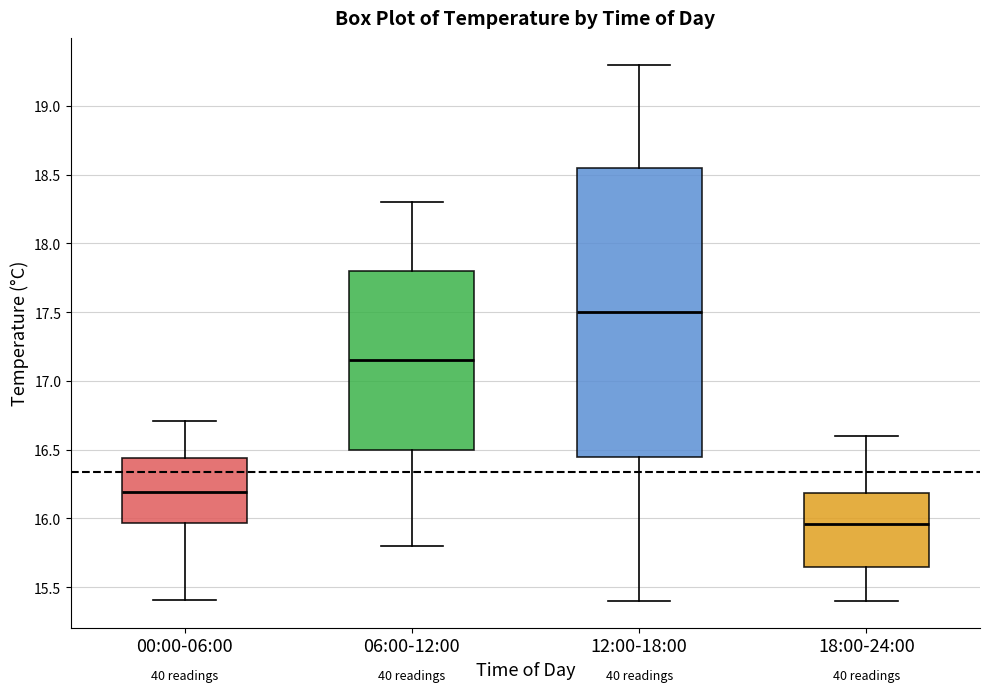

Where is the lower edge of the box for 00:00-06:00 on the y-axis? The values are not printed on the chart, so give them approximately, as read against the axis.

15.95